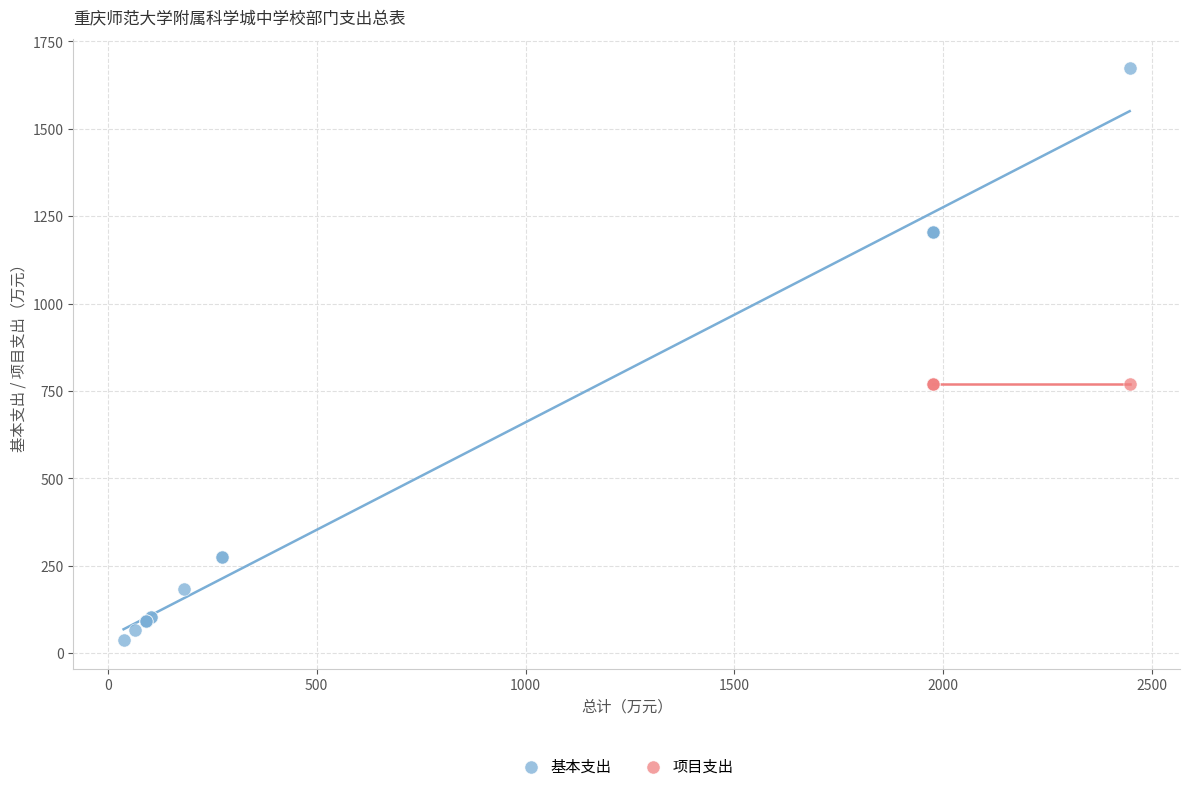

Which series reaches the minimum Y coordinate?

基本支出